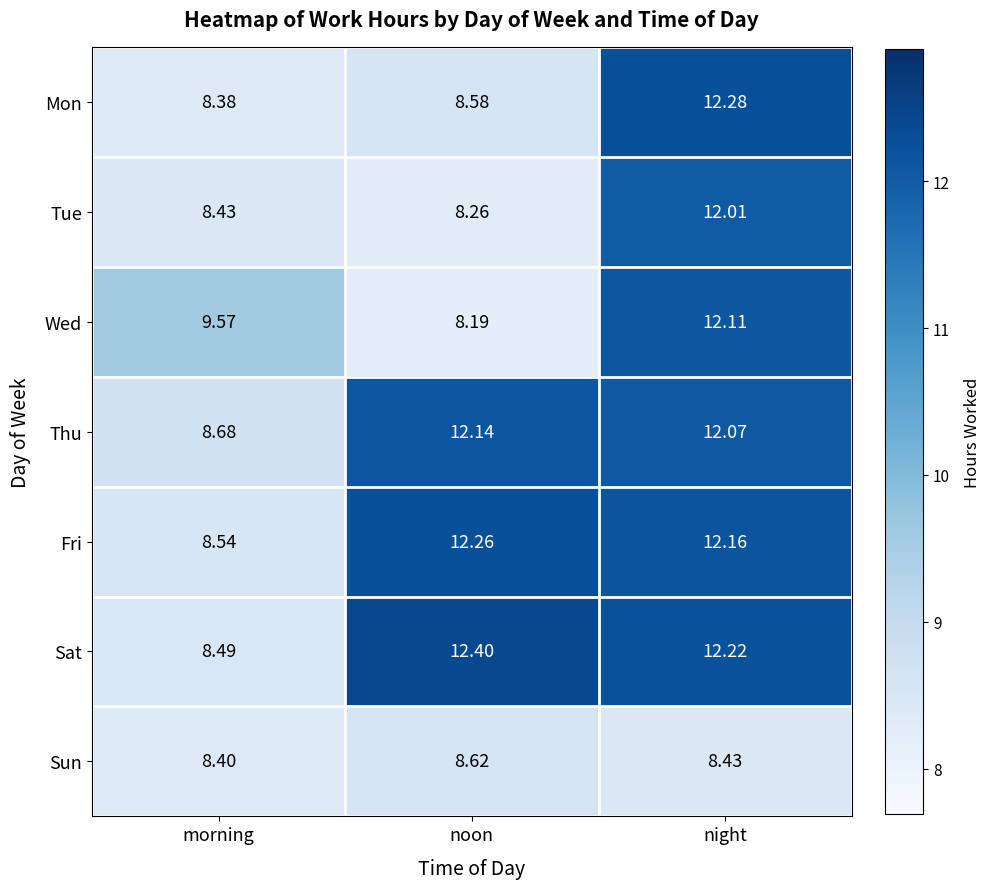

List the series in order of their peak value, lowest first.

Sun, Tue, Wed, Thu, Fri, Mon, Sat